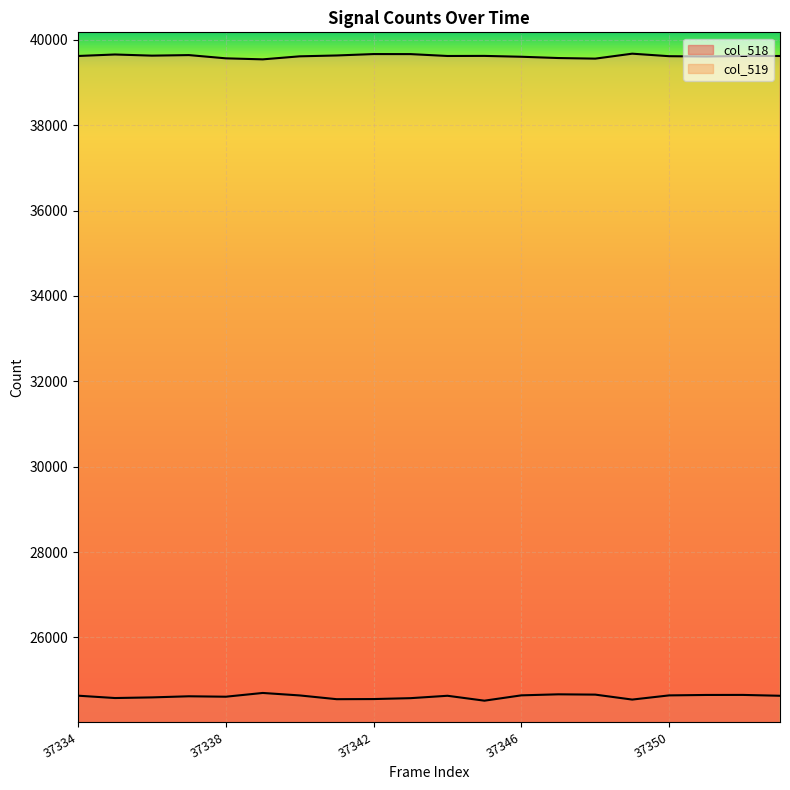

Where is the first local minimum for col_519?

37336